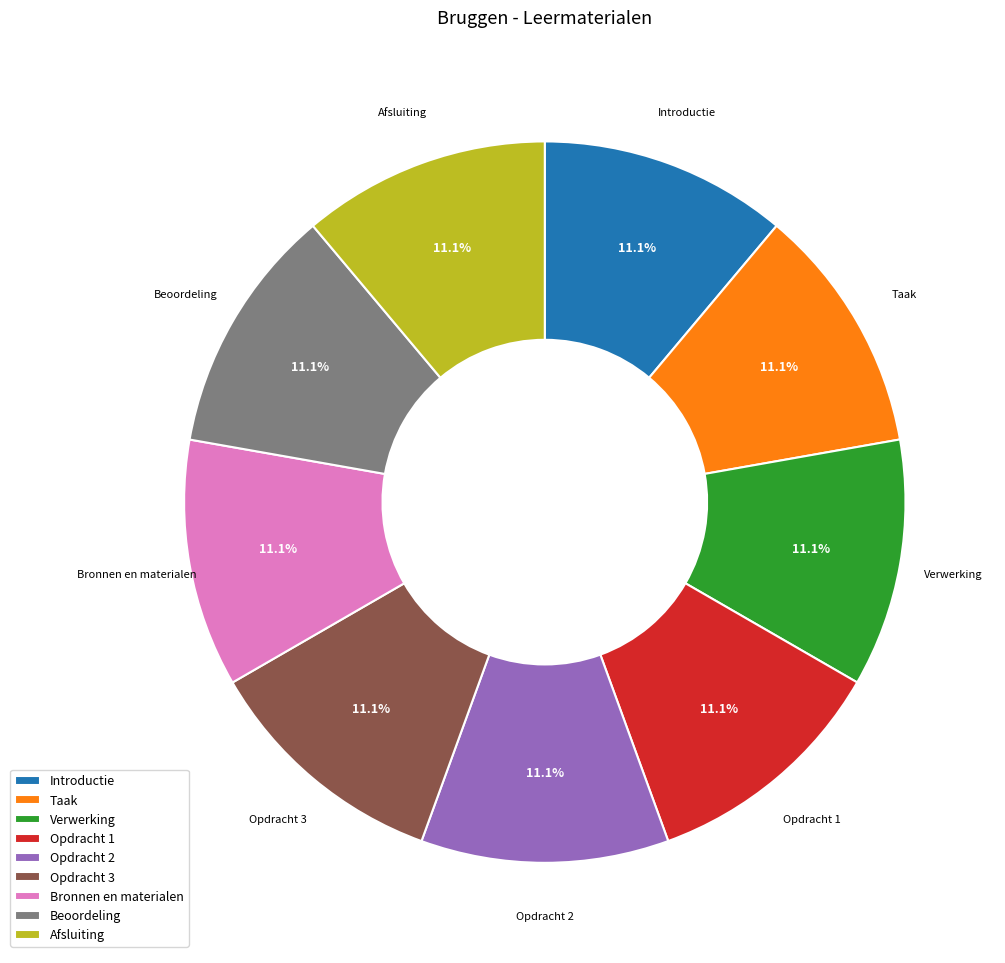

Is it true that Bronnen en materialen is 1% of the pie?

False